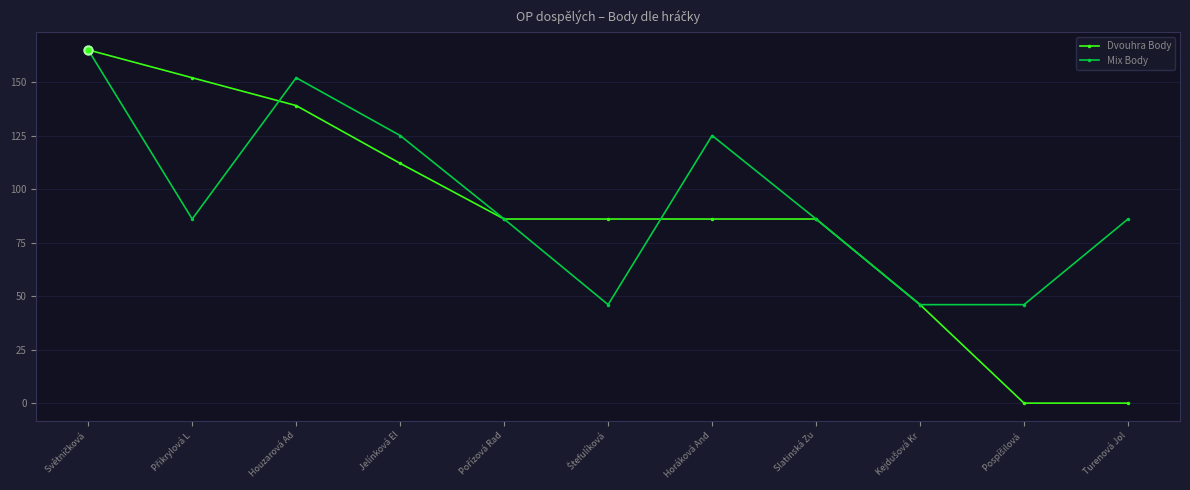

True or false: Mix Body has a value of 47 at Slatinská Zu.

False